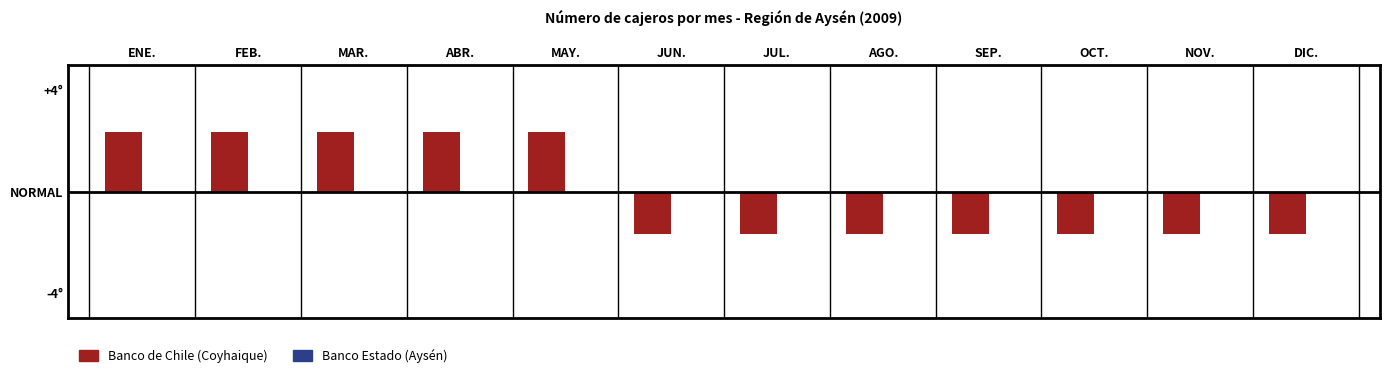

Reading left to right, transcribe all the data shown in this chart.

Banco de Chile (Coyhaique): 2.3	2.3	2.3	2.3	2.3	-1.7	-1.7	-1.7	-1.7	-1.7	-1.7	-1.7
Banco Estado (Aysén): 0.0	0.0	0.0	0.0	0.0	0.0	0.0	0.0	0.0	0.0	0.0	0.0